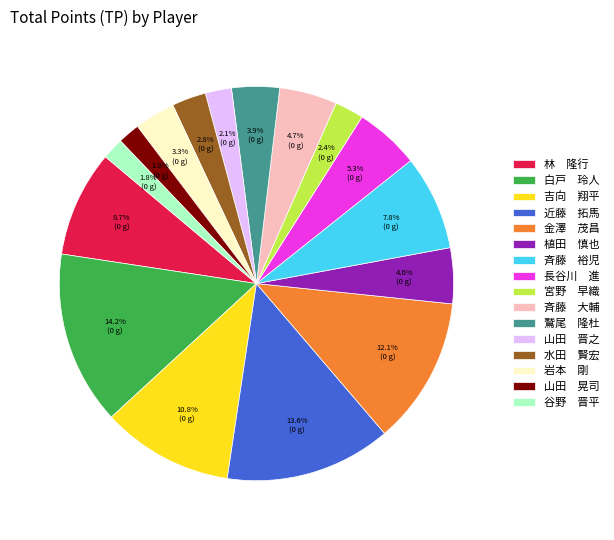

Which category has the biggest portion of the pie?

白戸 玲人